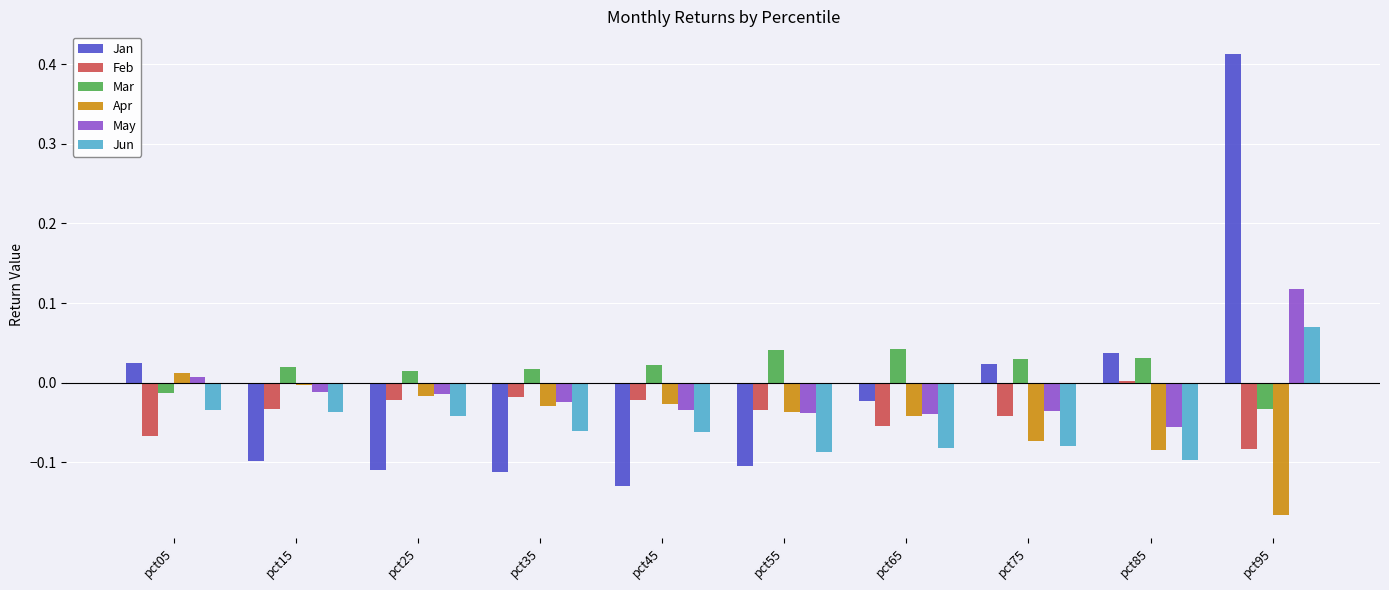

How many bars are there in each group?

6